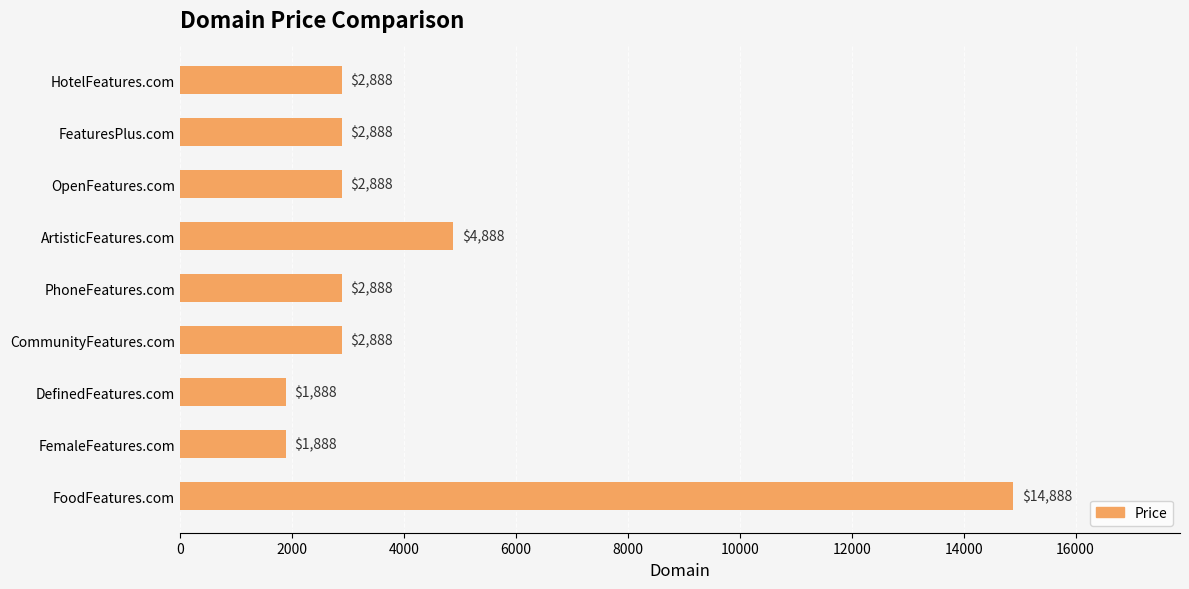

At which label is the value closest to 8388?

ArtisticFeatures.com